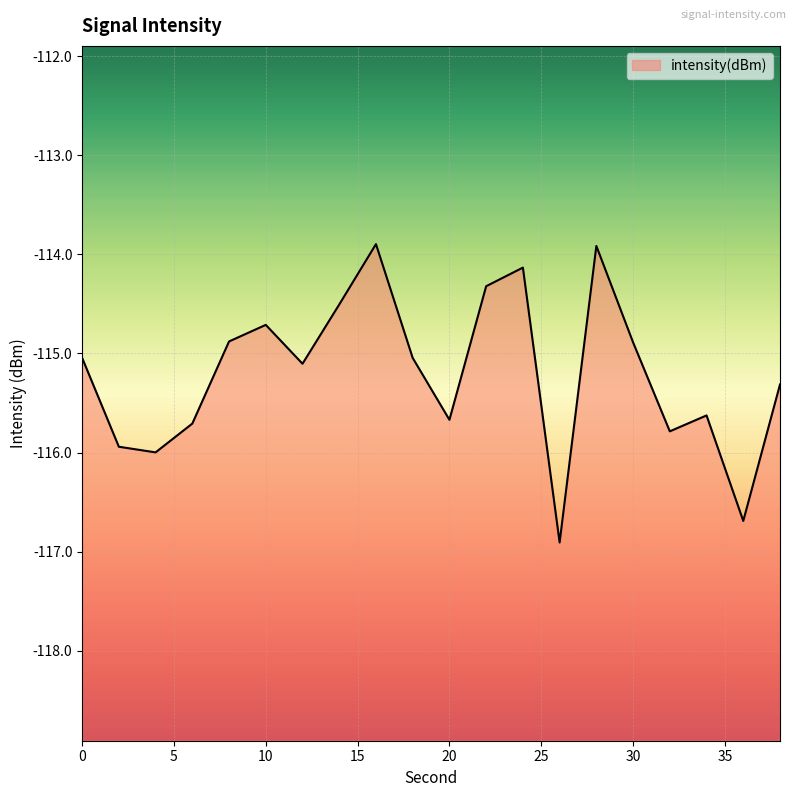

True or false: the data shows -209.7 at 26.

False